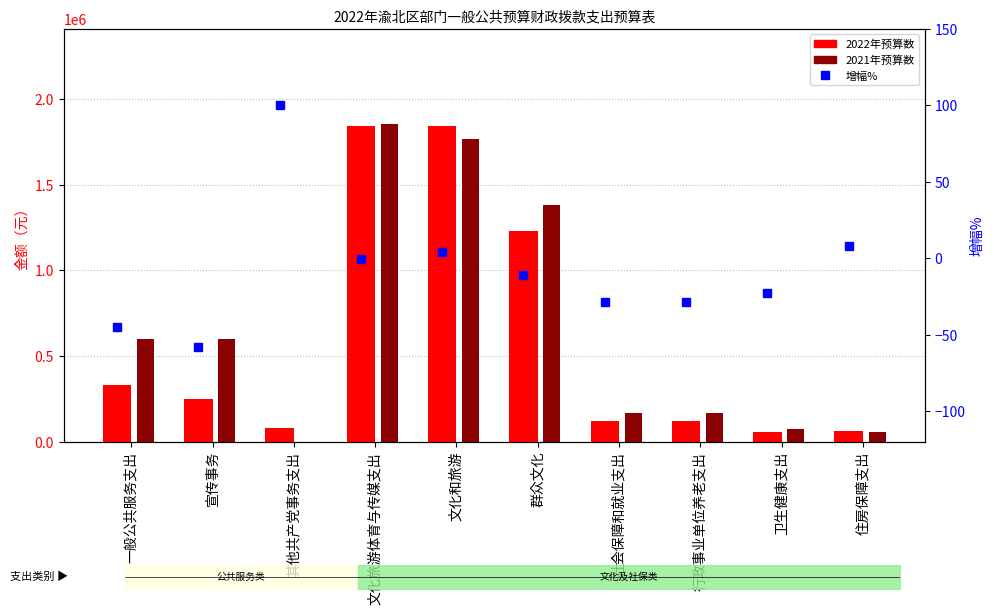

What is the difference between the 增幅% values at 文化旅游体育与传媒支出 and 文化和旅游?

4.8